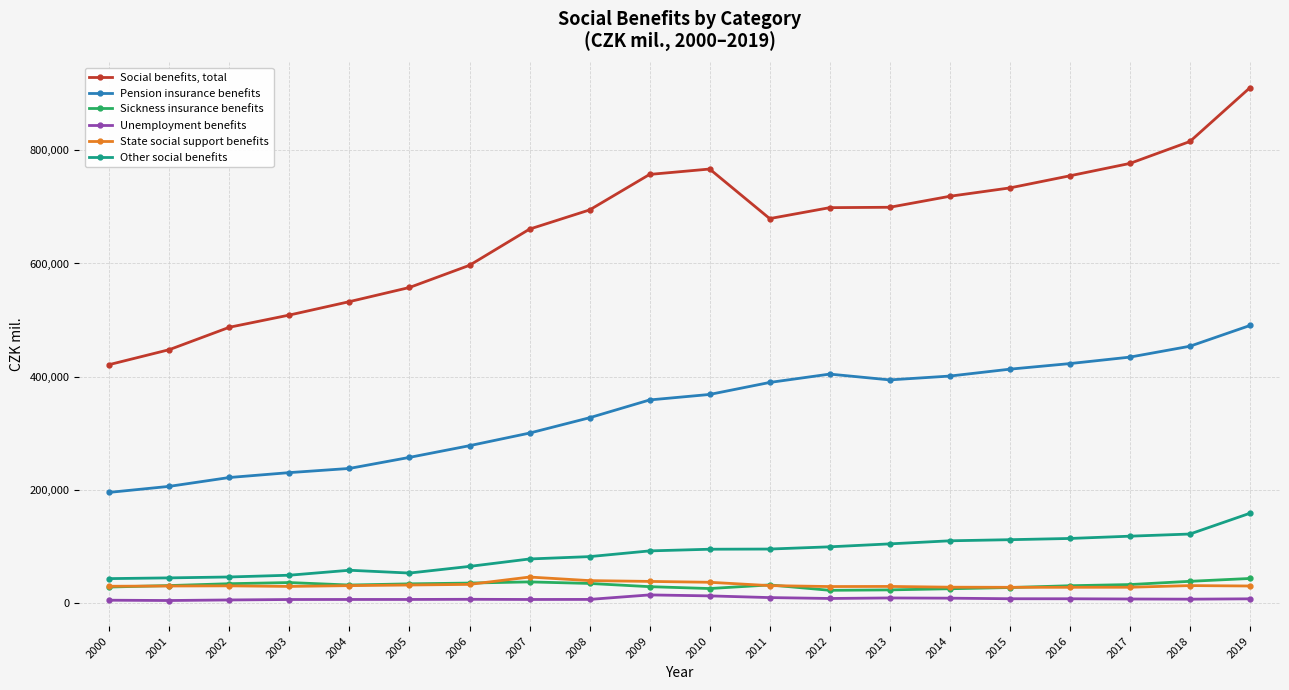

What is the total value across all series at 2017?

1399790.0